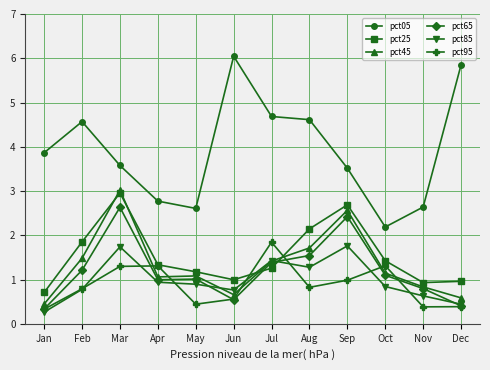

How many data points in pct45 are above 1?

8